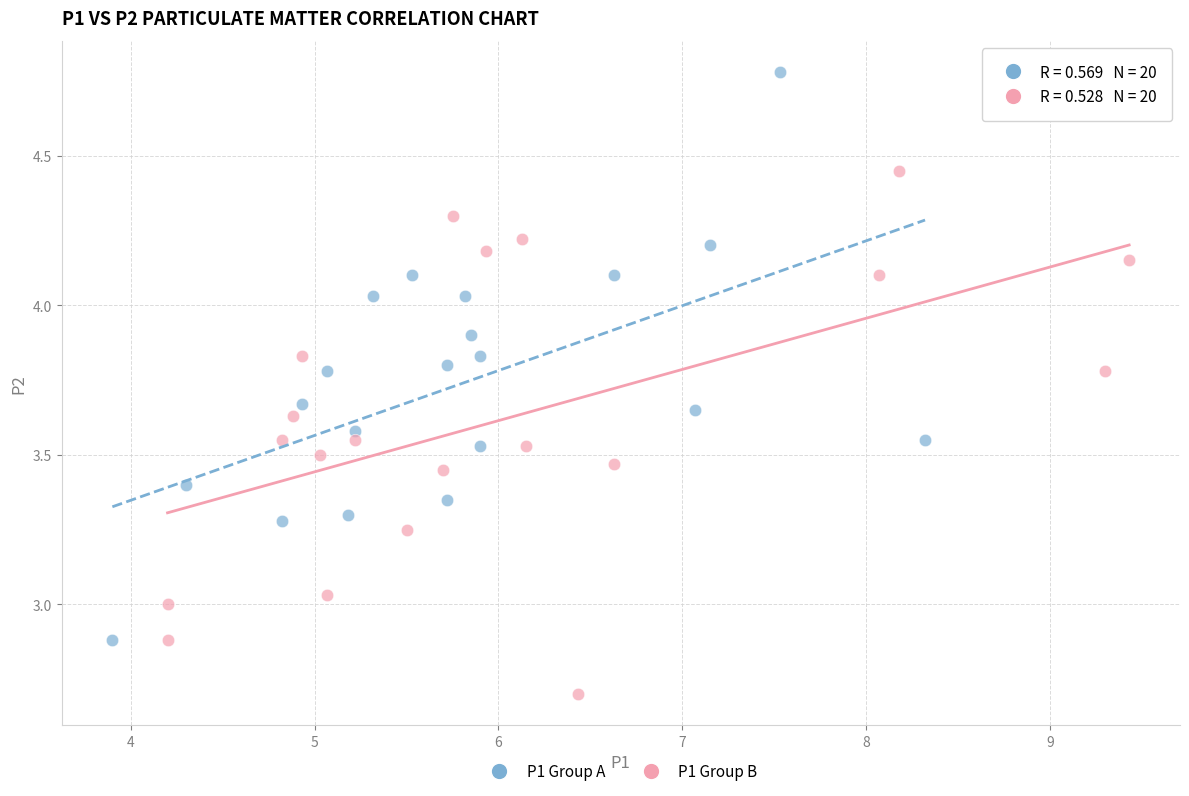

Which series reaches the maximum Y coordinate?

P1 Group A